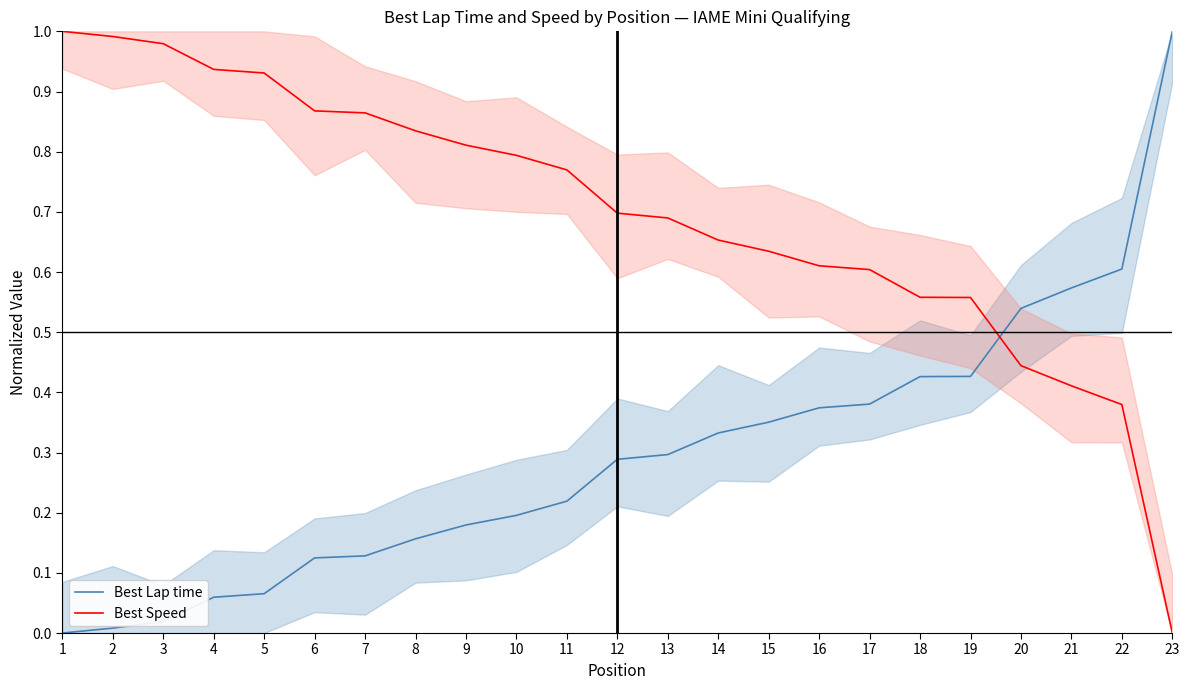

Reading left to right, list all the values displayed in this chart.

Best Lap time: 1=0.0	2=0.0	3=0.0	4=0.1	5=0.1	6=0.1	7=0.1	8=0.2	9=0.2	10=0.2	11=0.2	12=0.3	13=0.3	14=0.3	15=0.4	16=0.4	17=0.4	18=0.4	19=0.4	20=0.5	21=0.6	22=0.6	23=1.0
Best Speed: 1=1.0	2=1.0	3=1.0	4=0.9	5=0.9	6=0.9	7=0.9	8=0.8	9=0.8	10=0.8	11=0.8	12=0.7	13=0.7	14=0.7	15=0.6	16=0.6	17=0.6	18=0.6	19=0.6	20=0.4	21=0.4	22=0.4	23=0.0